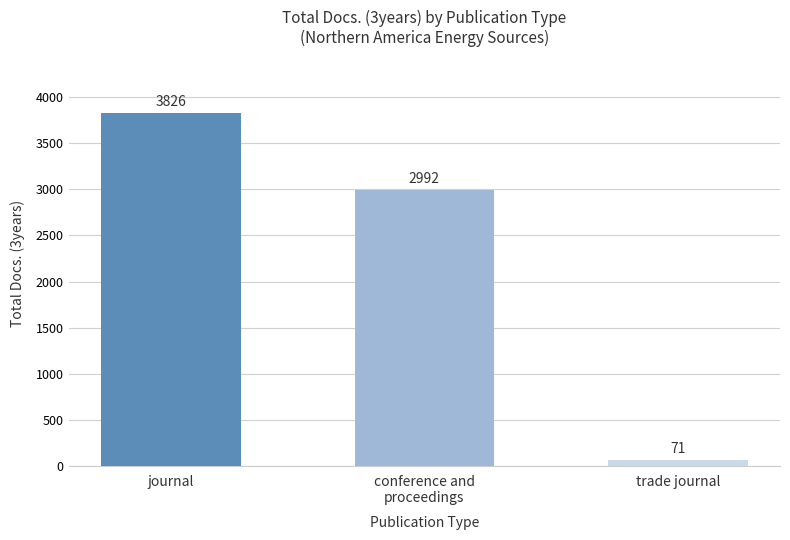

What is the sum of the values at conference and
proceedings and journal?

6818